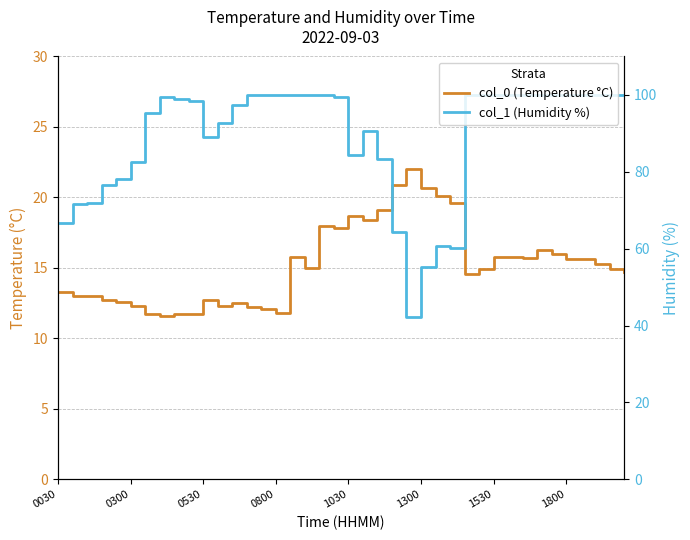

Which series has the largest range (max minus min)?

col_1